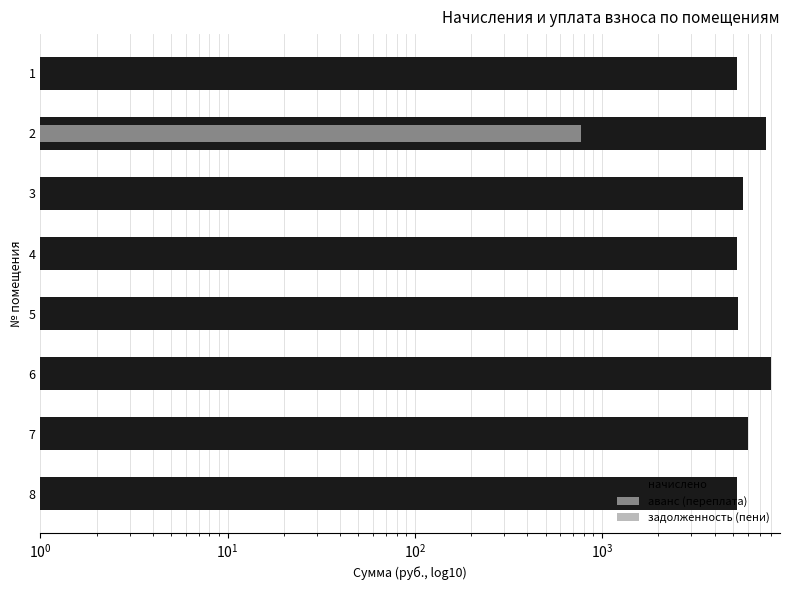

Between 5 and 6, which is larger?

6